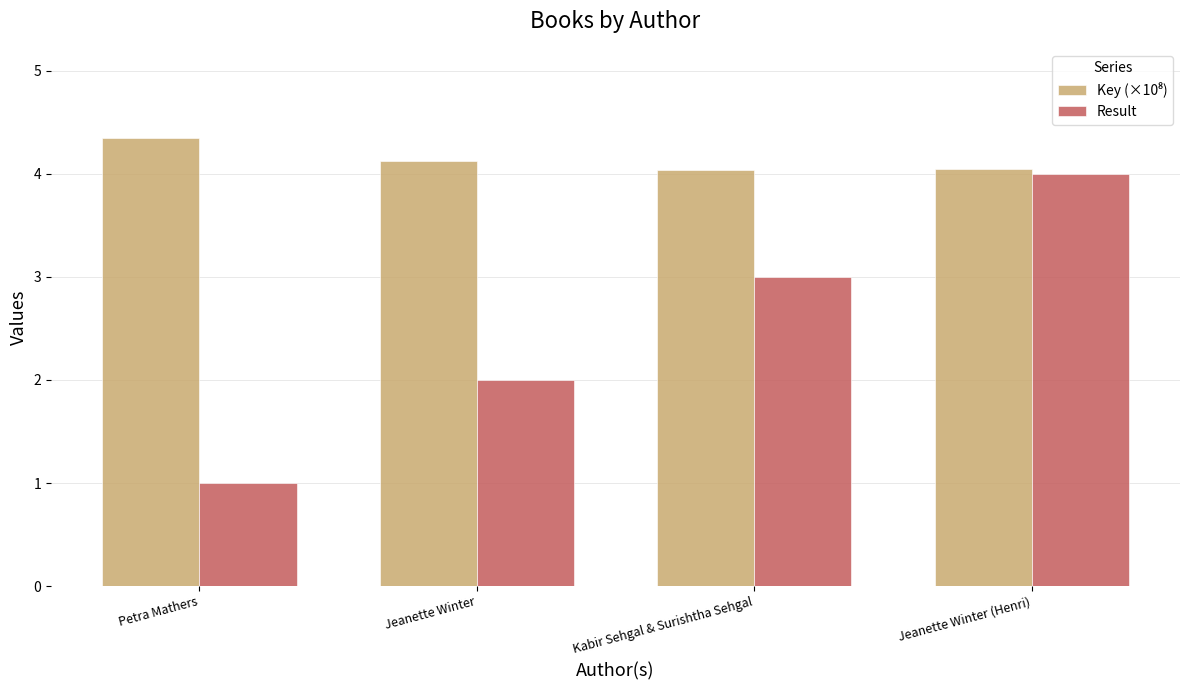

At which category is the sum across all series the highest?

Jeanette Winter (Henri)